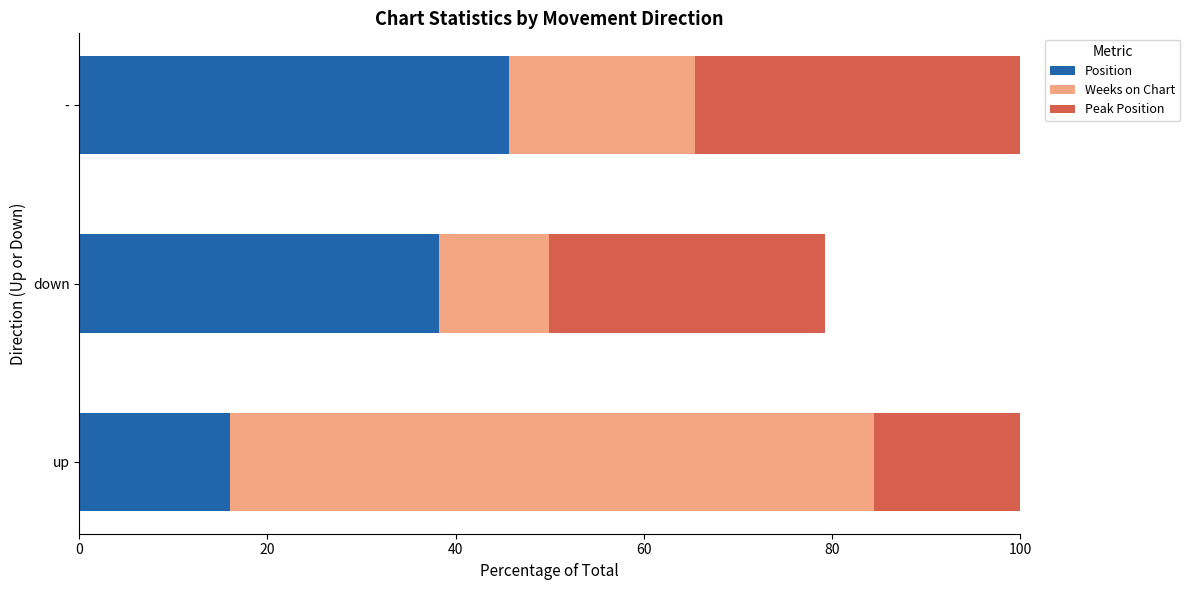

What is the average value of the Weeks on Chart series?

33.3